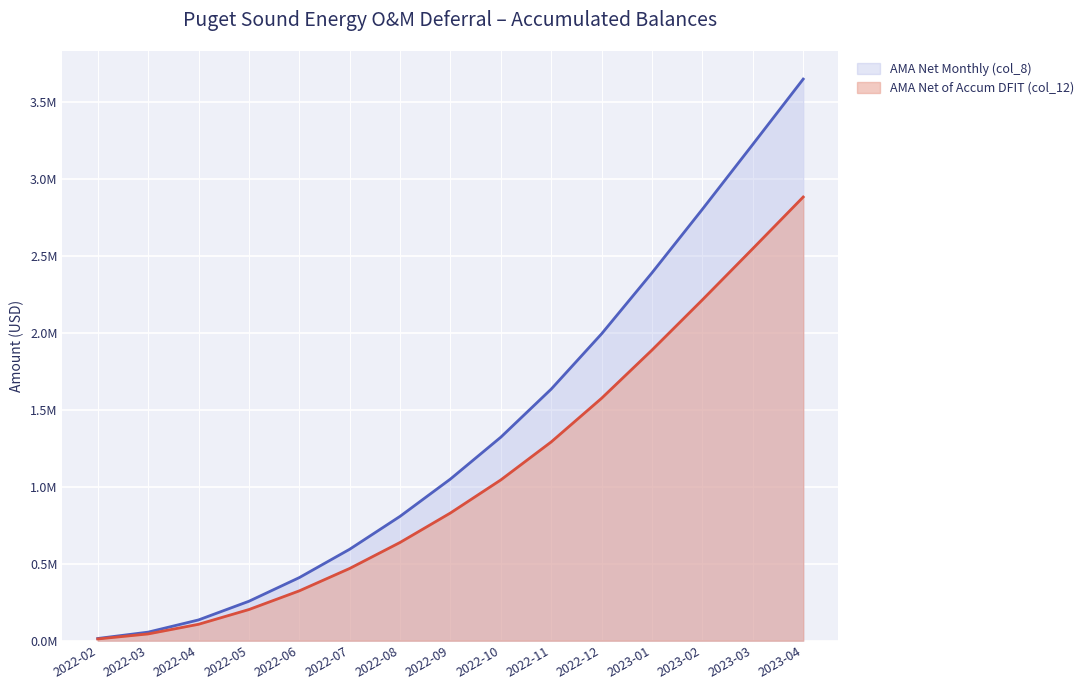

What is the total value across all series at 2022-05?

458742.4